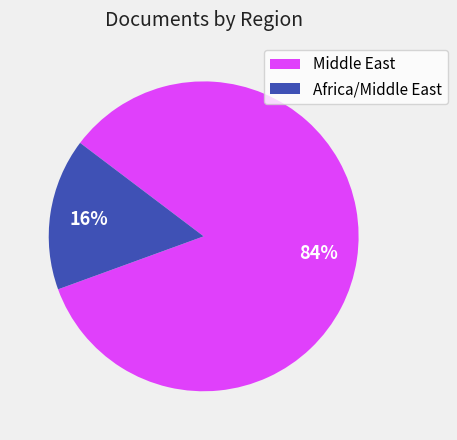

Between Middle East and Africa/Middle East, which is larger?

Middle East